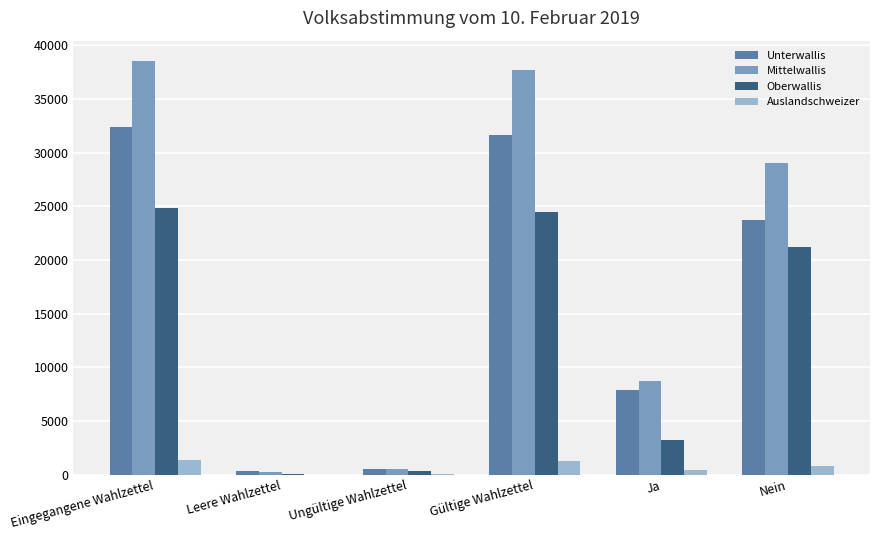

At which category is the sum across all series the highest?

Eingegangene Wahlzettel